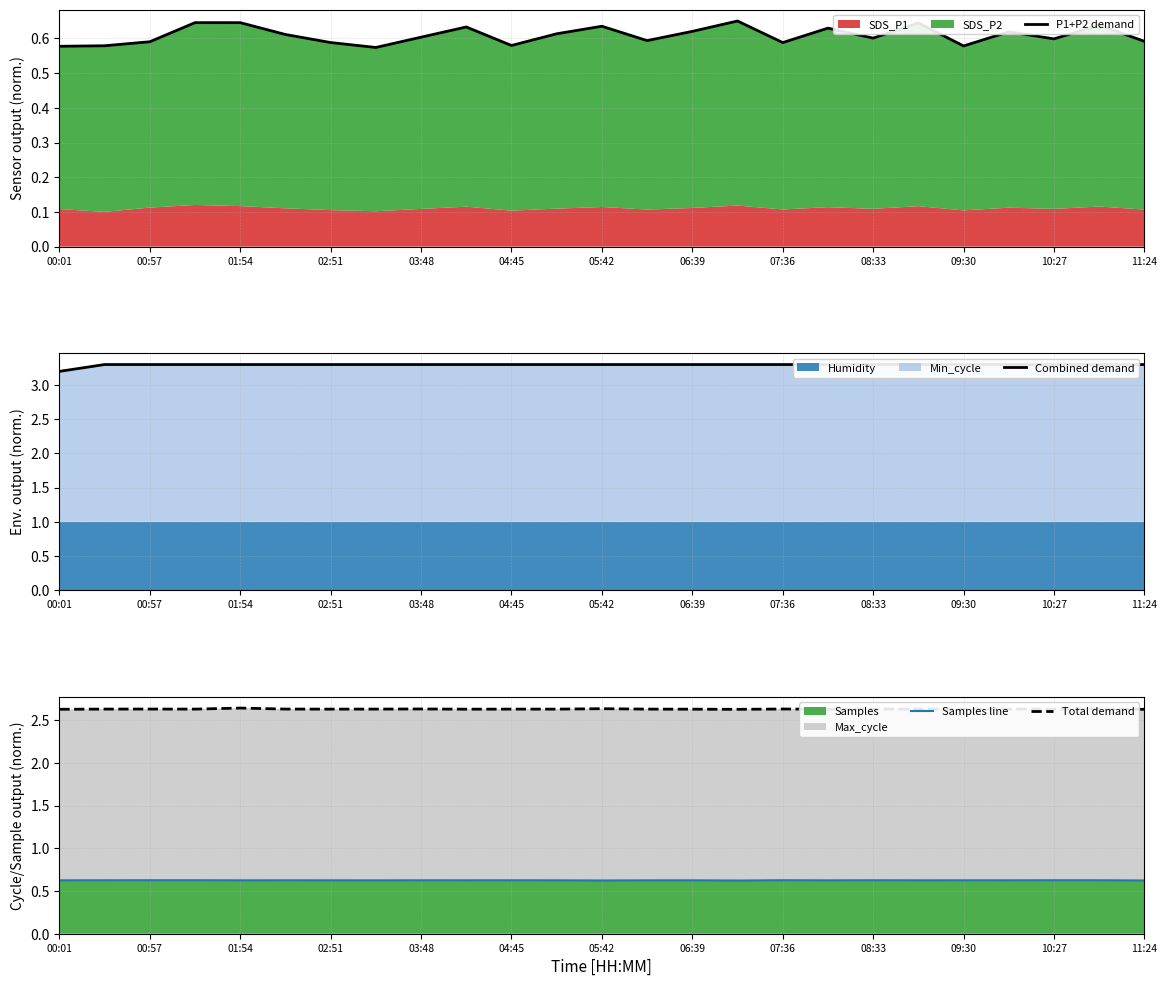

The value of Samples at 00:01 is 0.8. True or false?

False